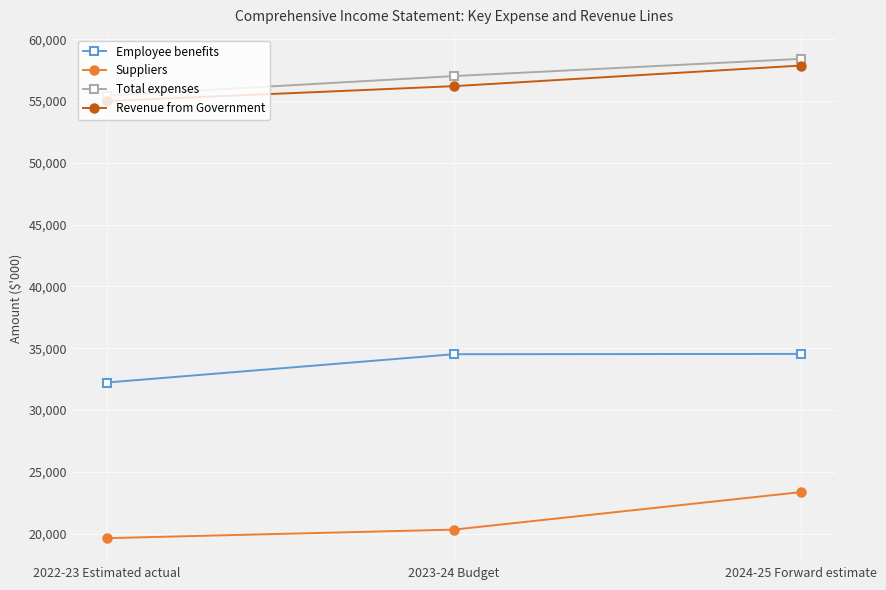

List the labels in order of Suppliers value, smallest first.

2022-23 Estimated actual, 2023-24 Budget, 2024-25 Forward estimate